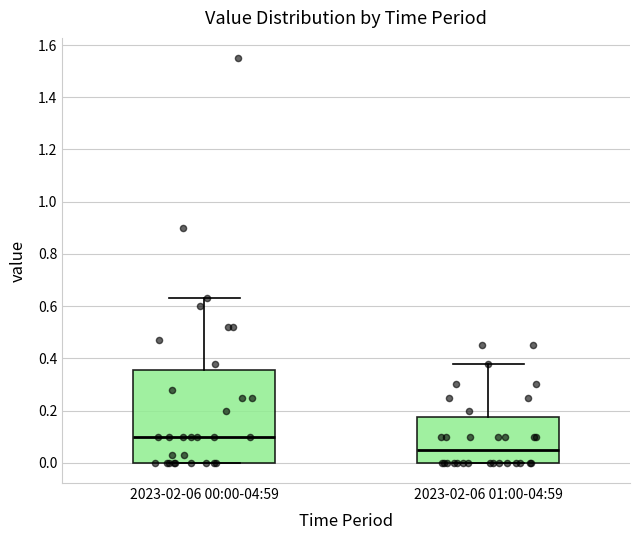

Reading left to right, transcribe this box plot: for each box, give where its median line is, the range the box spans, and where its two whiskers end, as read against the y-axis. The values are not printed on the chart, so give them approximately, as read against the axis.

2023-02-06 00:00-04:59: median 0.10, box 0.00 to 0.36, whiskers 0.00 to 0.64
2023-02-06 01:00-04:59: median 0.06, box 0.00 to 0.18, whiskers 0.00 to 0.38